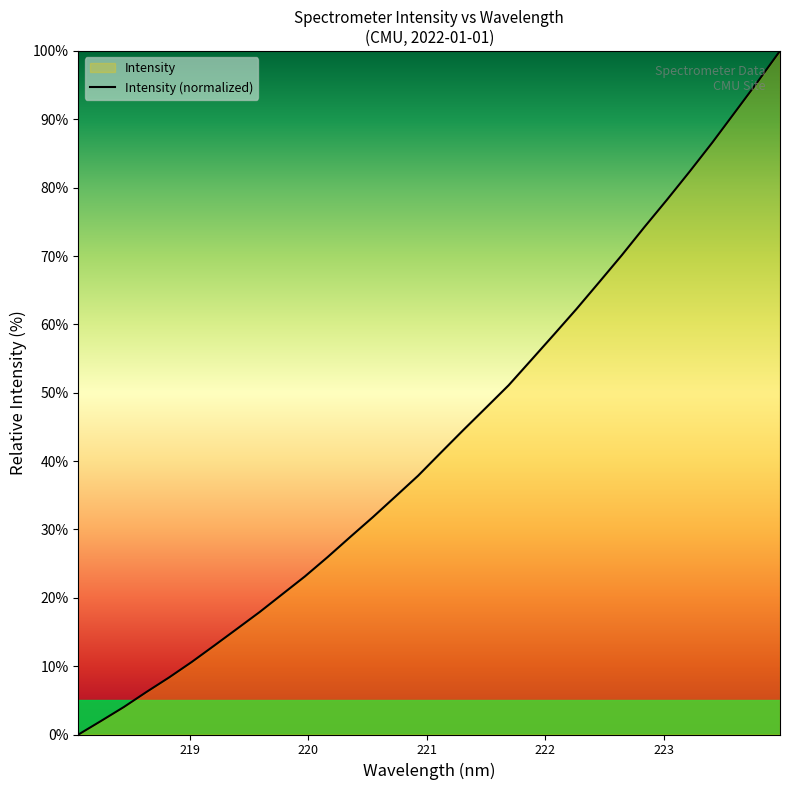

How many values are above zero?

31